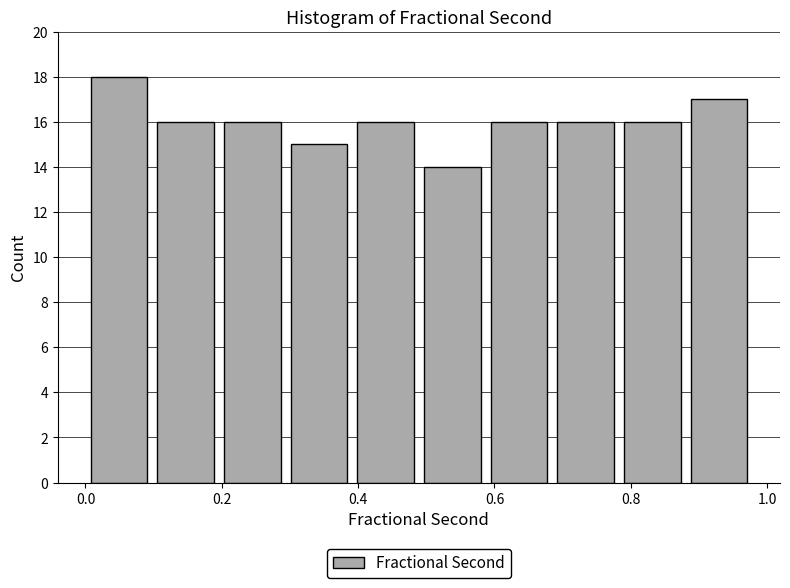

Reading left to right, transcribe this chart: for each bar, give the range it covers on the x-axis and its height. Neither the bar edges nor the heights are printed on the chart, so give them approximately, as read against the axes.

0.00 to 0.10: 18
0.10 to 0.20: 16
0.20 to 0.30: 16
0.30 to 0.40: 15
0.40 to 0.48: 16
0.48 to 0.58: 14
0.58 to 0.68: 16
0.68 to 0.78: 16
0.78 to 0.88: 16
0.88 to 0.98: 17